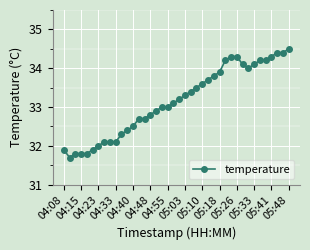

What is the difference between the maximum and minimum values?

2.8